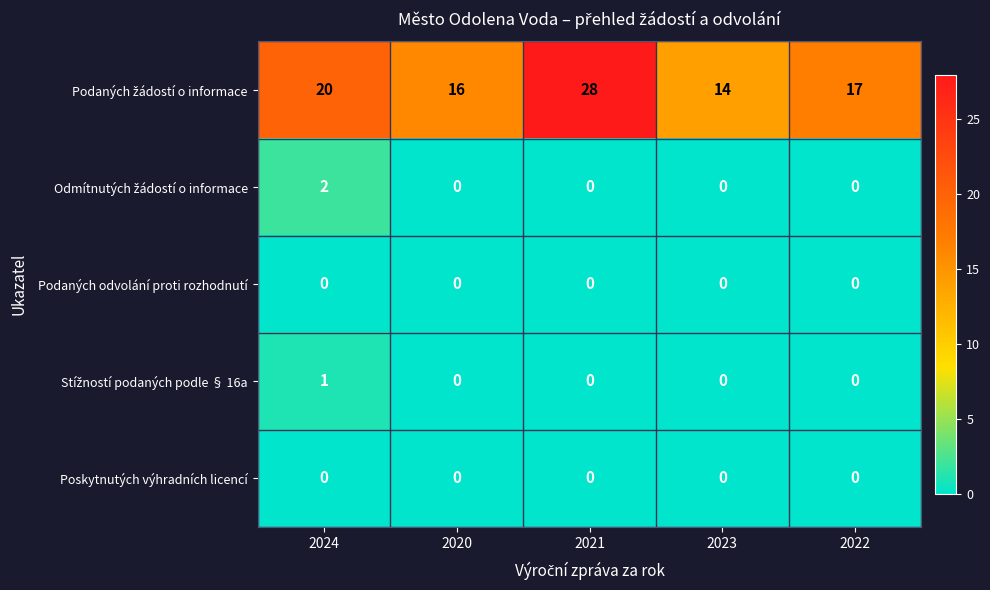

What is the total value across all series at 2021?

28